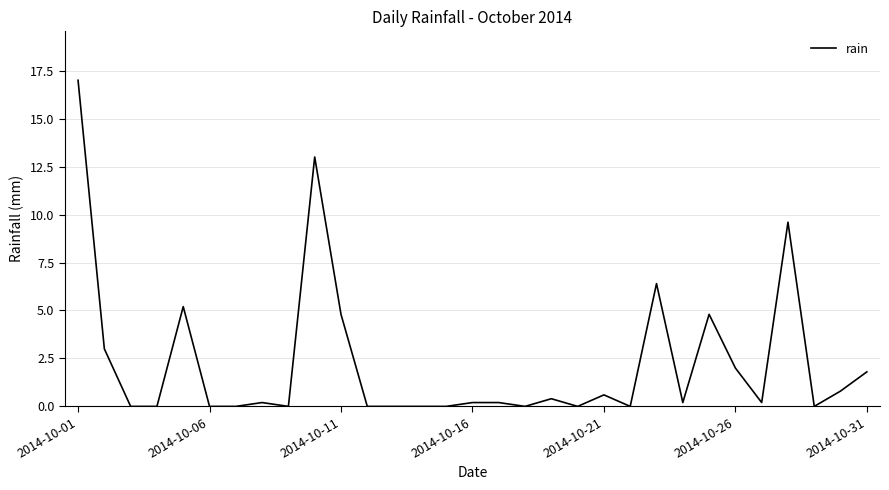

What is the difference between the second highest and minimum values?

13.0